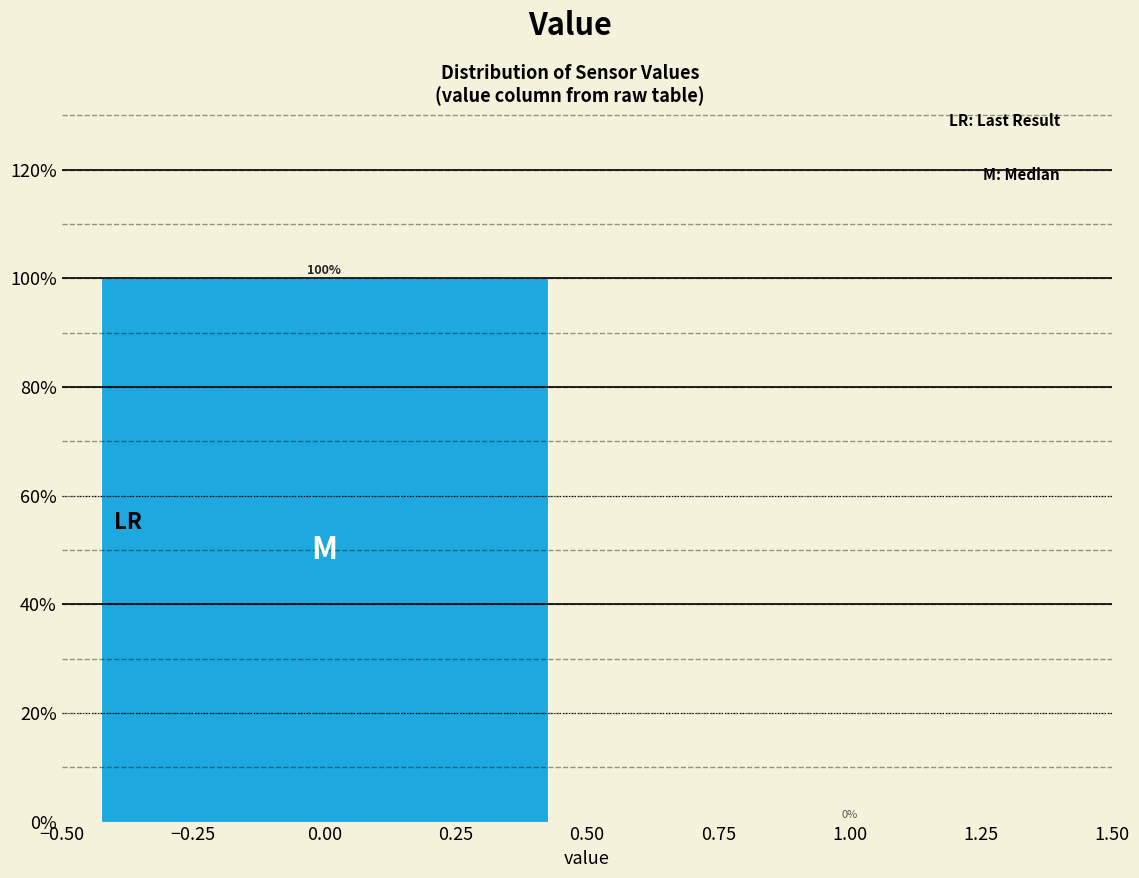

Reading left to right, transcribe this chart: for each bar, give the range it covers on the x-axis and its height.

-0.50 to 0.50: 100
0.50 to 1.50: 0